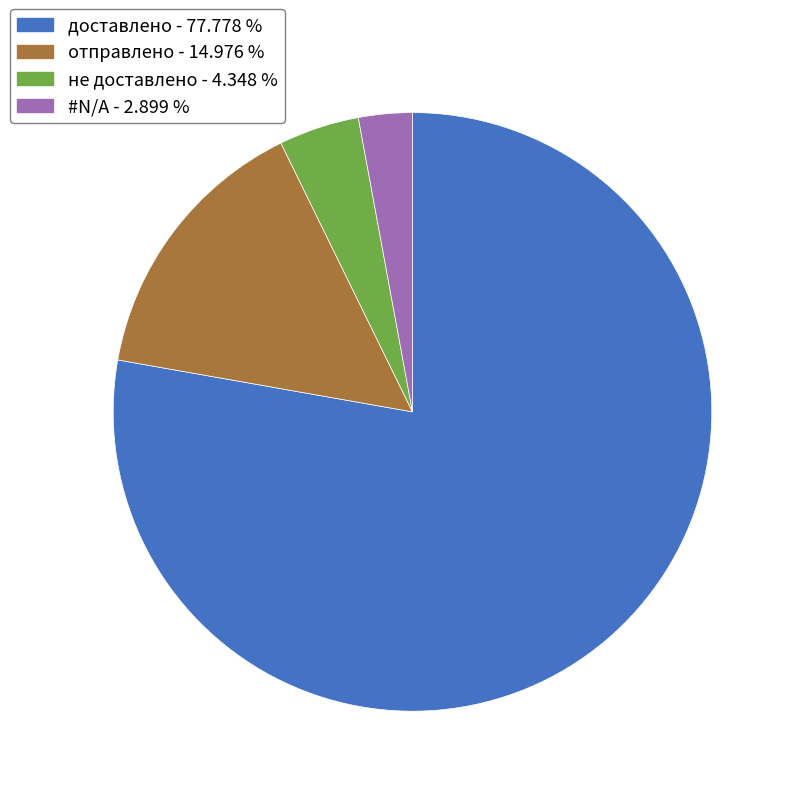

Rank the categories by value from lowest to highest.

#N/A, не доставлено, отправлено, доставлено